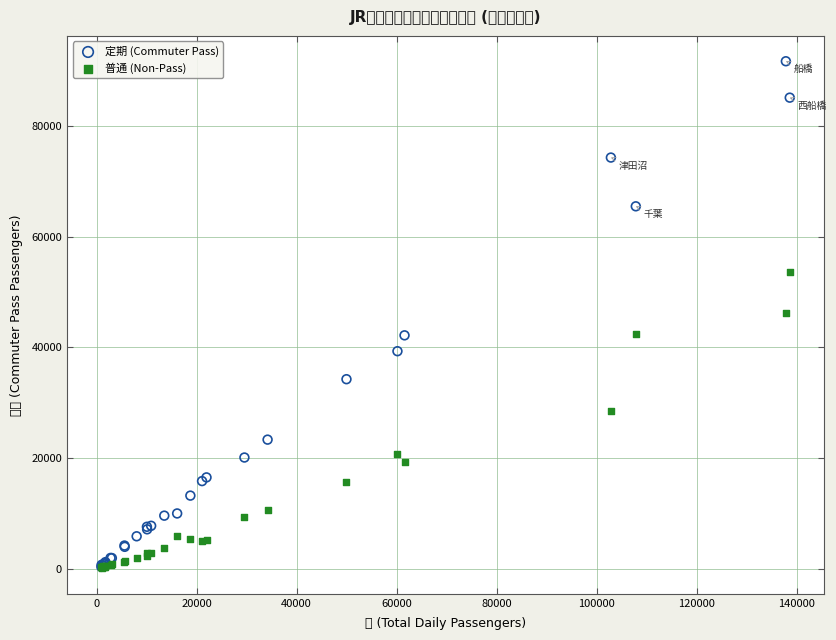

Which series has the widest spread of Y values?

定期 (Commuter Pass)